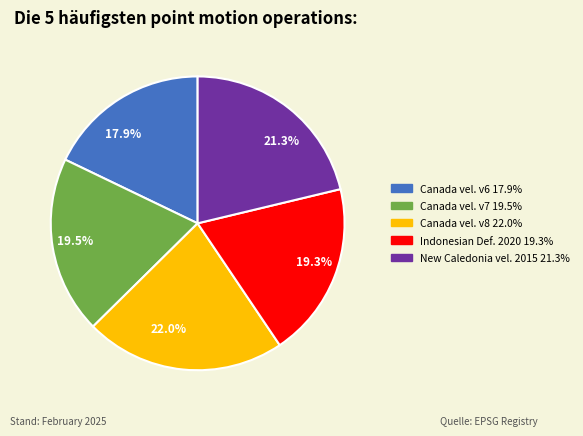

Is there a majority slice in this chart?

No